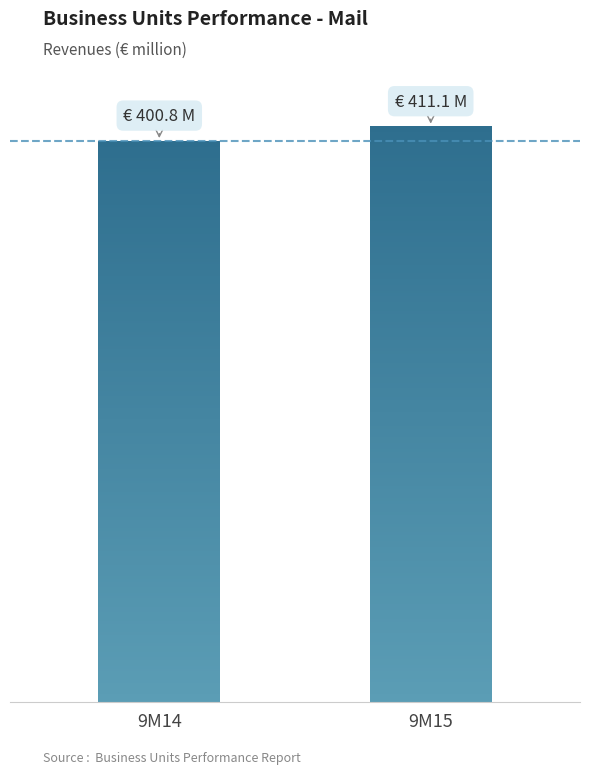

Reading right to left, what are all the values shown in this chart?

9M15=411.1	9M14=400.8